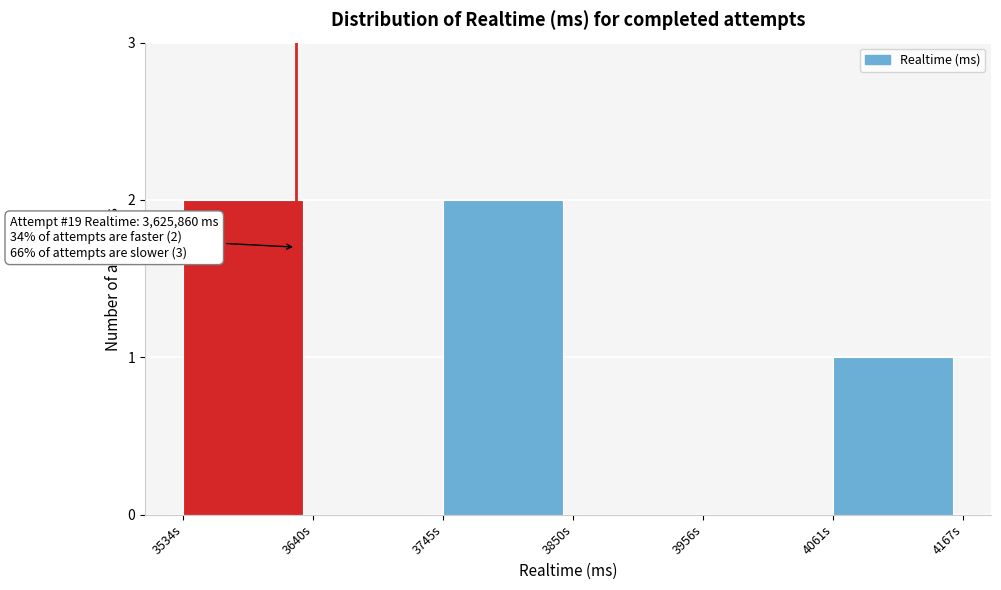

Reading right to left, transcribe all the data shown in this chart.

4061s=1	3956s=0	3850s=0	3745s=2	3640s=0	3534s=2